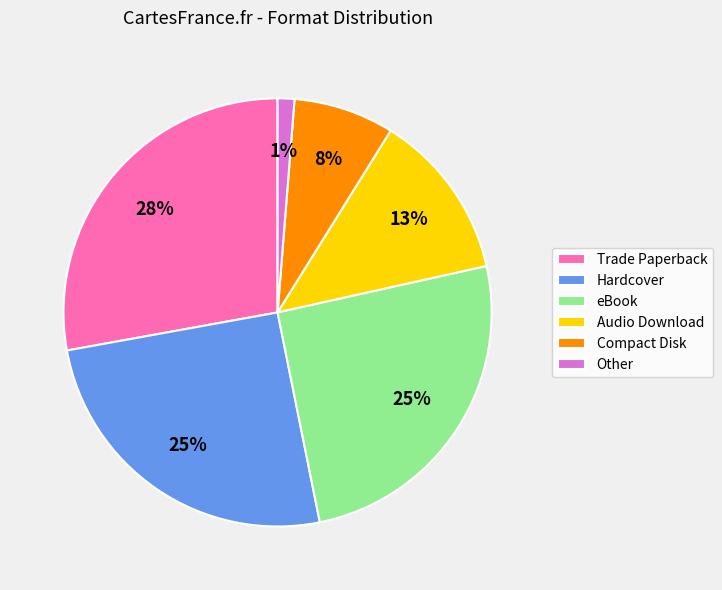

Is there any slice that represents more than half of the pie?

No